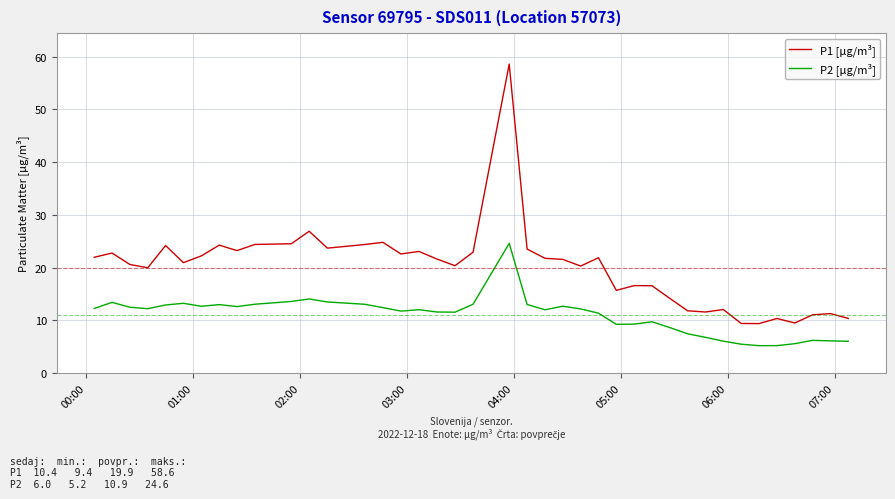

Rank the series by their maximum value, from lowest to highest.

P2 [µg/m³], P1 [µg/m³]